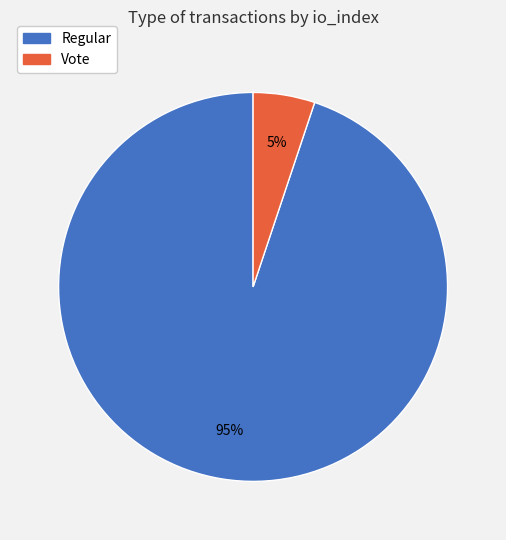

Which has a higher value, Regular or Vote?

Regular